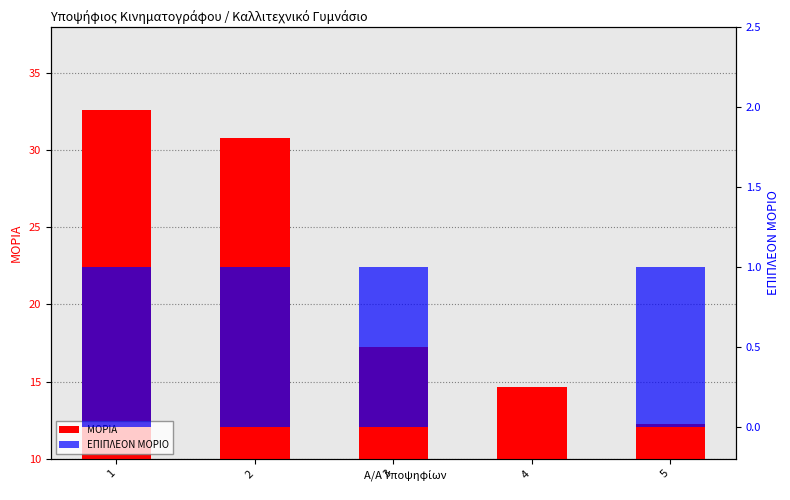

Reading left to right, extract all data points from this chart.

ΜΟΡΙΑ: 32.6	30.8	17.2	14.7	12.2
ΕΠΙΠΛΕΟΝ ΜΟΡΙΟ: 1.0	1.0	1.0	0.0	1.0